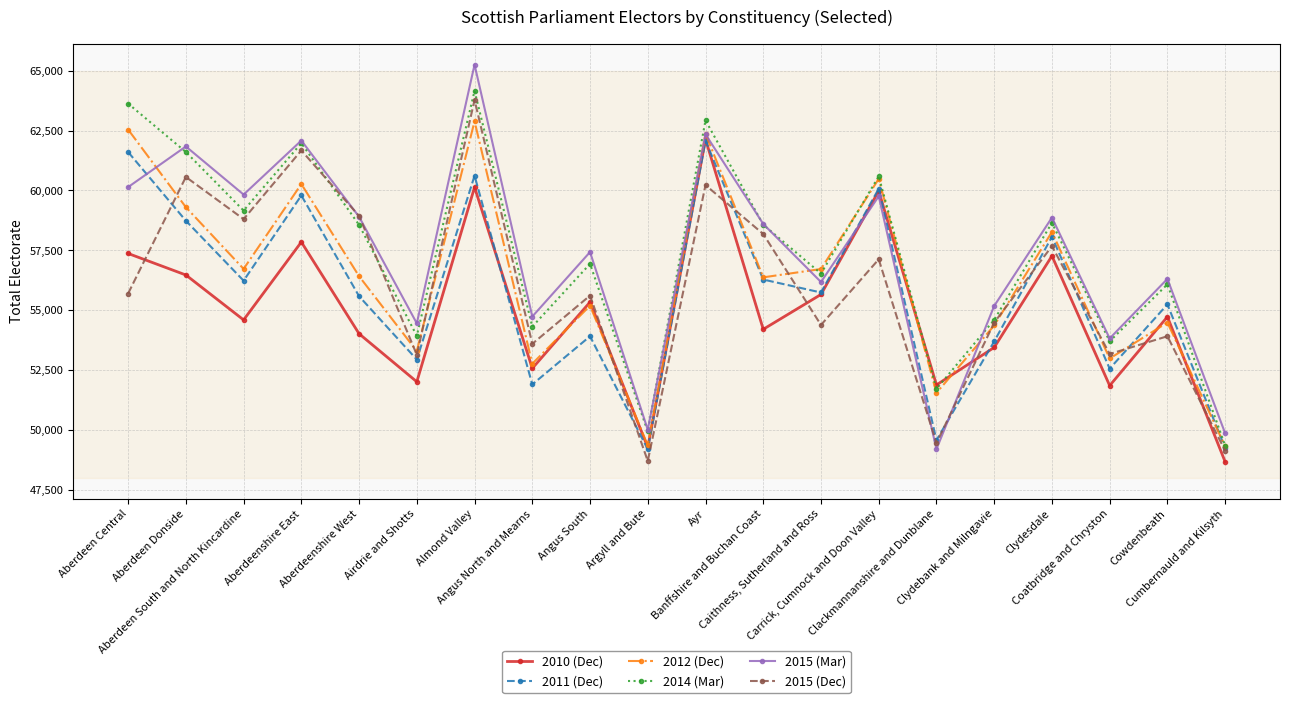

True or false: 2015 (Mar) has more than 2 interior local peaks.

True